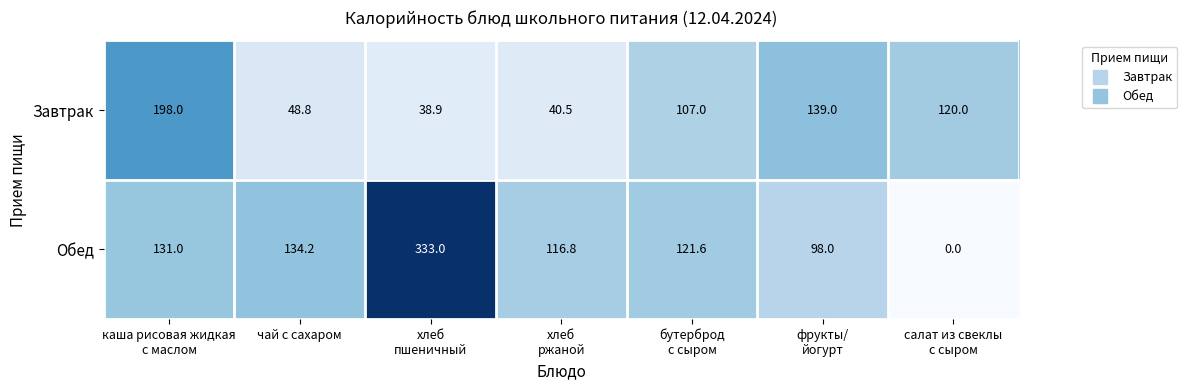

The value of Обед at чай с сахаром is 56.1. True or false?

False